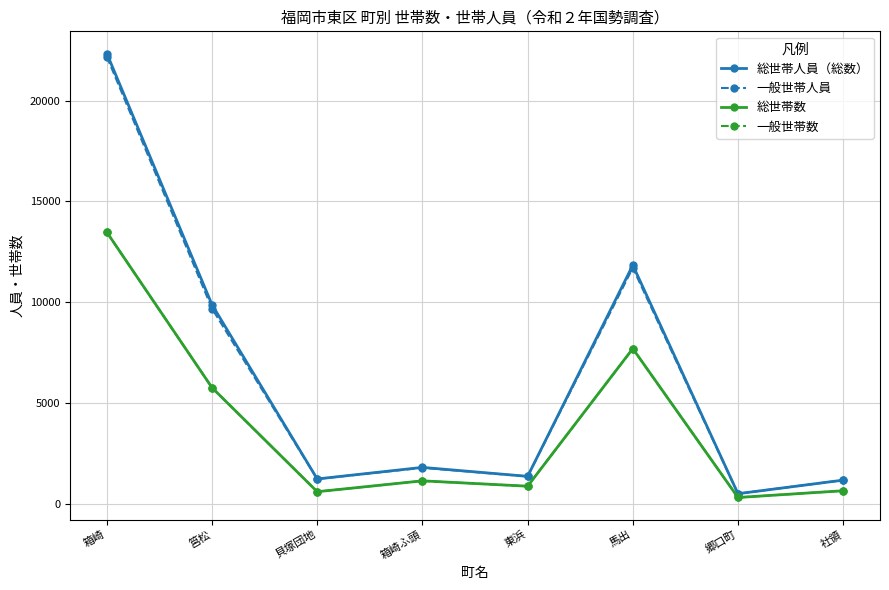

What is the highest value of the 総世帯数 series?

13470